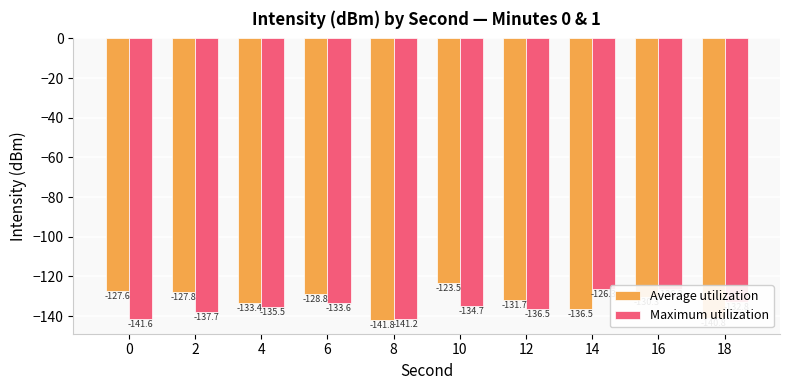

What is the total value across all series at 12?

-268.2